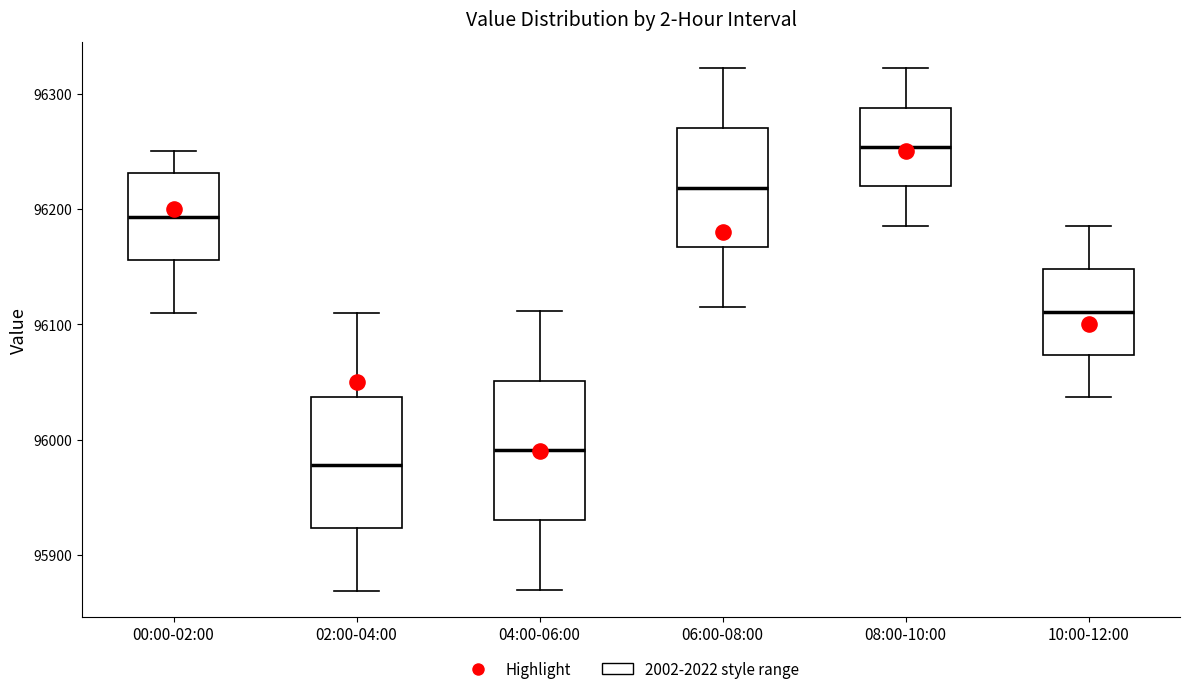

Reading left to right, read every box against the y-axis: the position of its median line, the range the box covers, and the ends of its whiskers. The values are not printed on the chart, so give them approximately, as read against the axis.

00:00-02:00: median 96190, box 96160 to 96230, whiskers 96110 to 96250
02:00-04:00: median 95980, box 95920 to 96040, whiskers 95870 to 96110
04:00-06:00: median 95990, box 95930 to 96050, whiskers 95870 to 96110
06:00-08:00: median 96220, box 96170 to 96270, whiskers 96120 to 96320
08:00-10:00: median 96250, box 96220 to 96290, whiskers 96190 to 96320
10:00-12:00: median 96110, box 96070 to 96150, whiskers 96040 to 96190